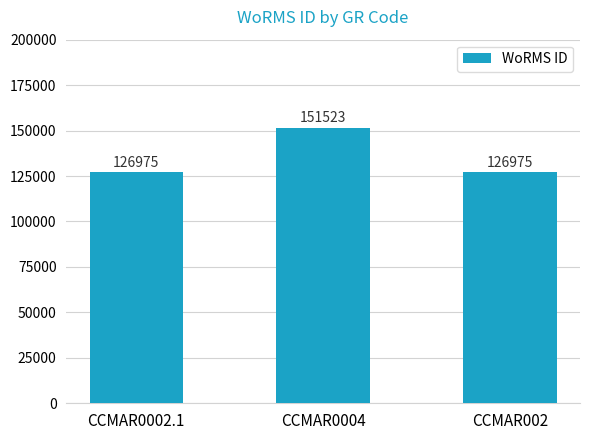

Reading left to right, extract all data points from this chart.

126975	151523	126975